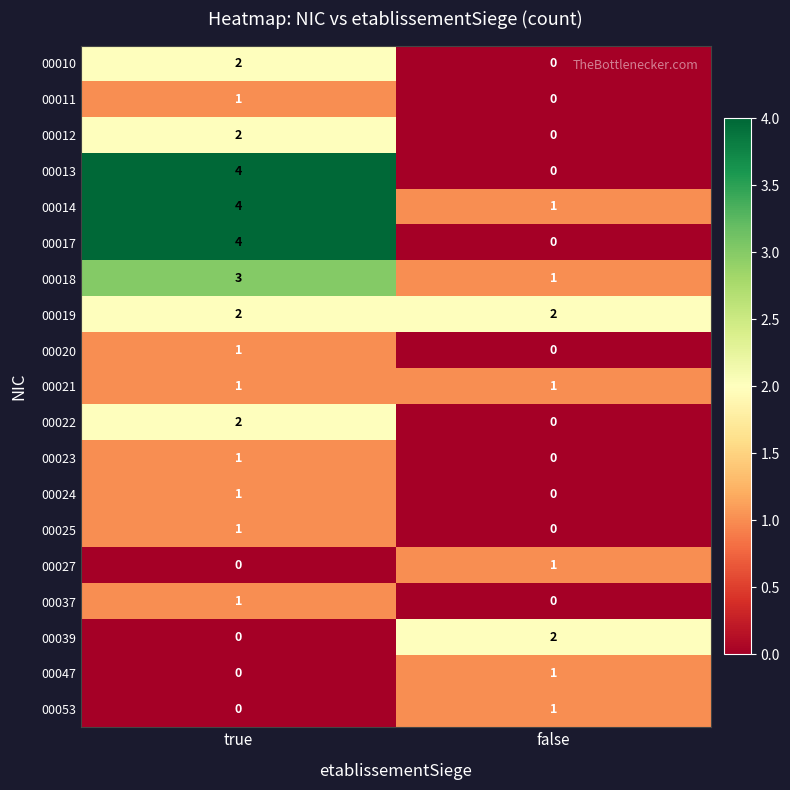

Rank the categories by 00025 value from lowest to highest.

false, true